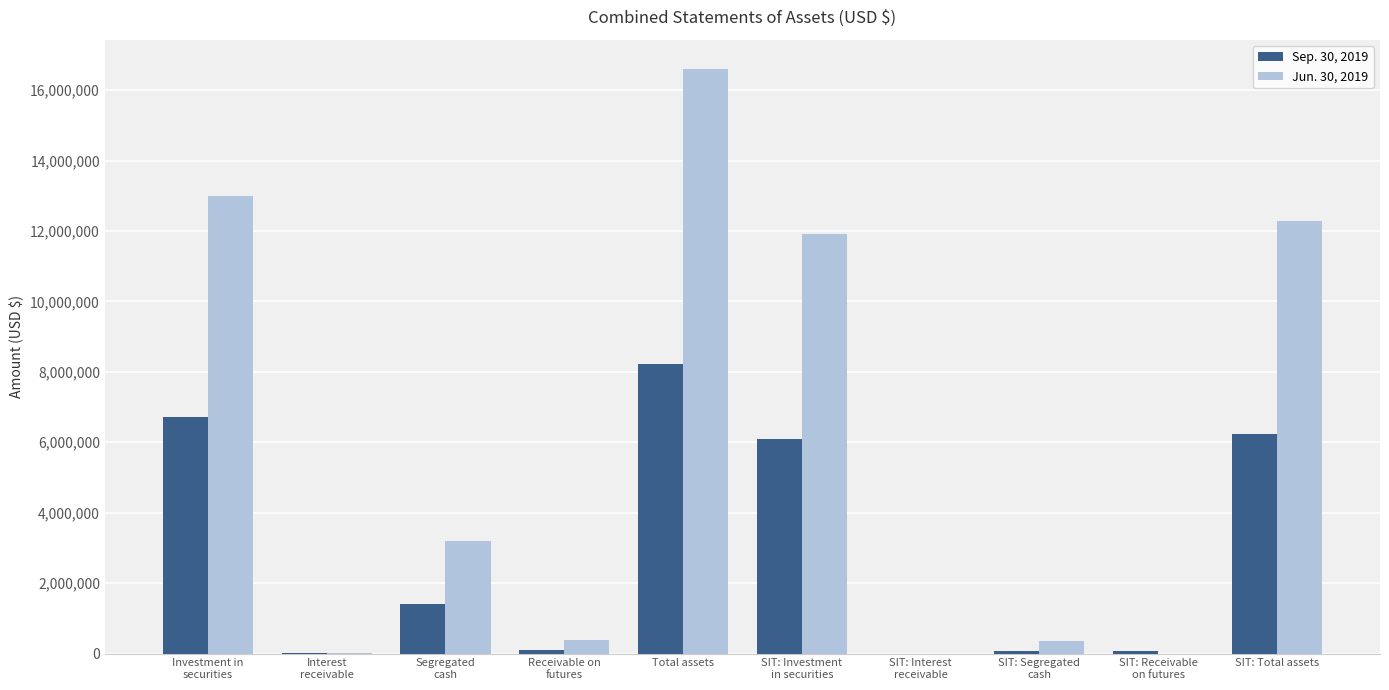

Are the bars grouped side by side (vs. stacked)?

Yes